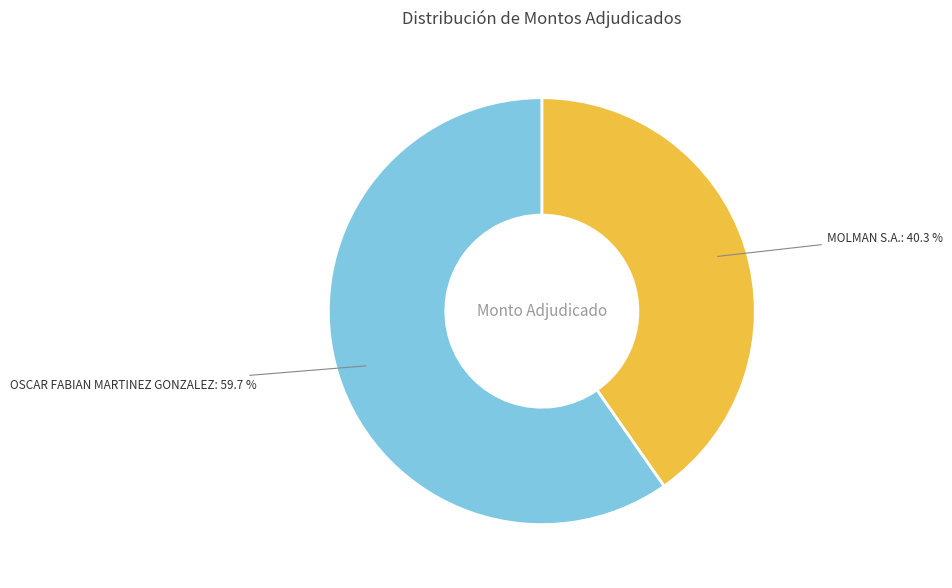

Which category has the smallest portion of the pie?

MOLMAN S.A.